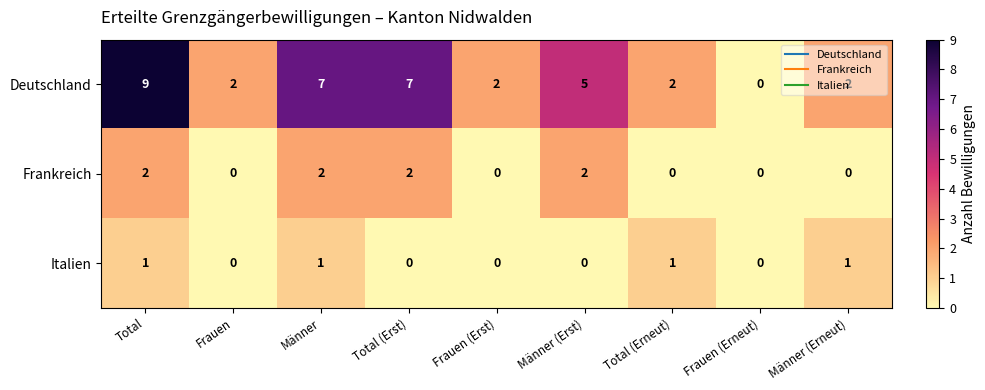

Rank the series at Männer (Erst) from highest to lowest value.

Deutschland, Frankreich, Italien